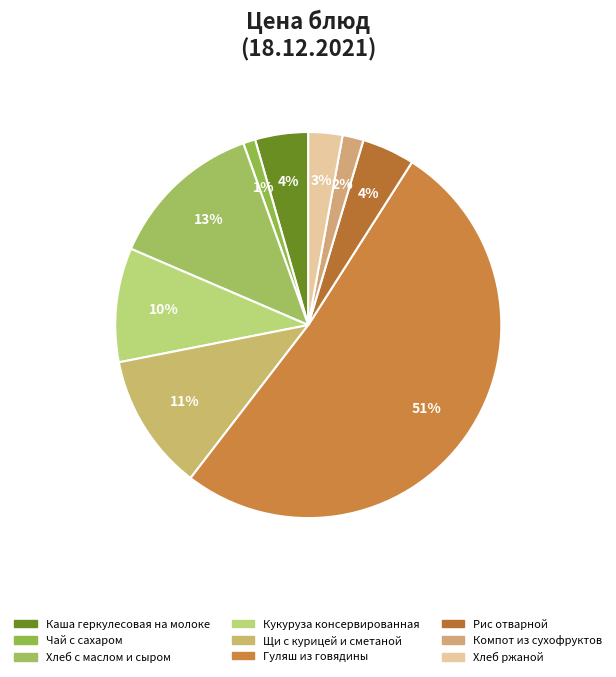

To the nearest percent, what is the difference between the Хлеб с маслом и сыром and Чай с сахаром slice percentages?

12%